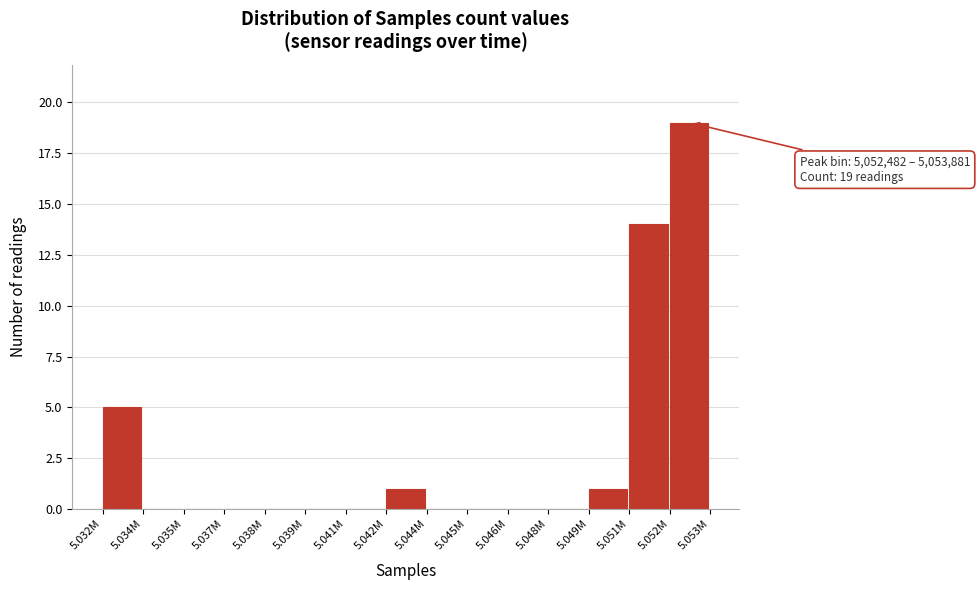

Reading right to left, extract all data points from this chart.

5.052M=19	5.051M=14	5.049M=1	5.048M=0	5.046M=0	5.045M=0	5.044M=0	5.042M=1	5.041M=0	5.039M=0	5.038M=0	5.037M=0	5.035M=0	5.034M=0	5.032M=5